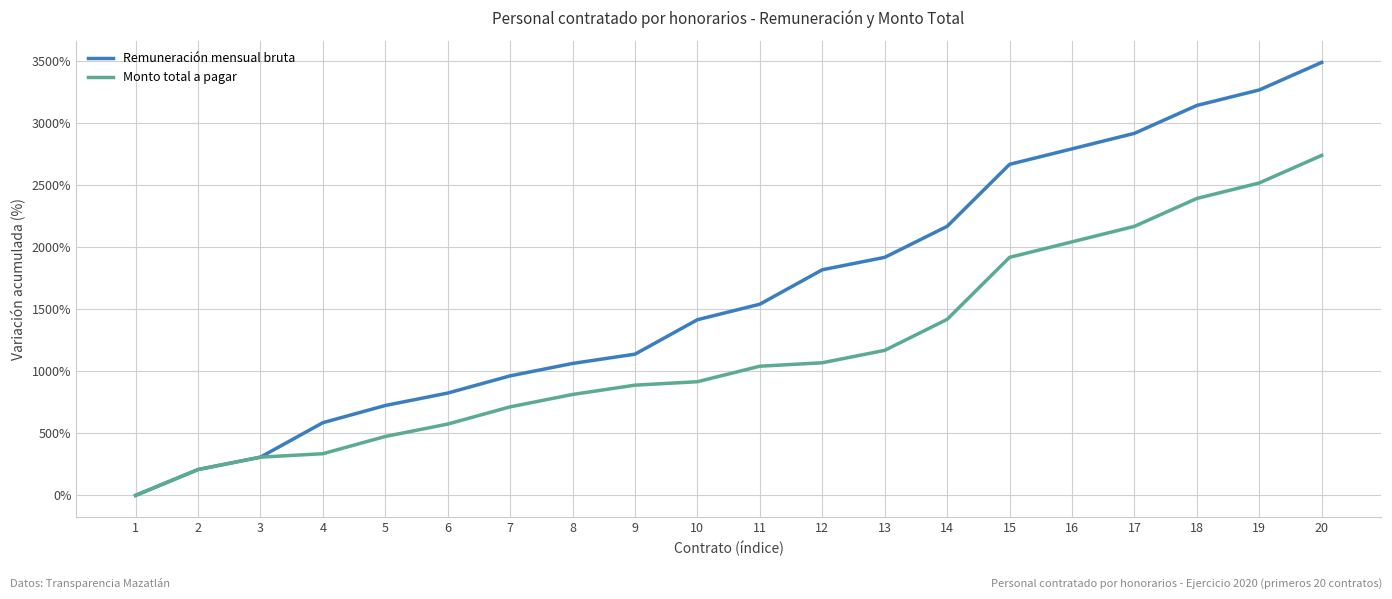

Is the value of Monto total a pagar at 17 greater than the value of Remuneración mensual bruta at 1?

Yes